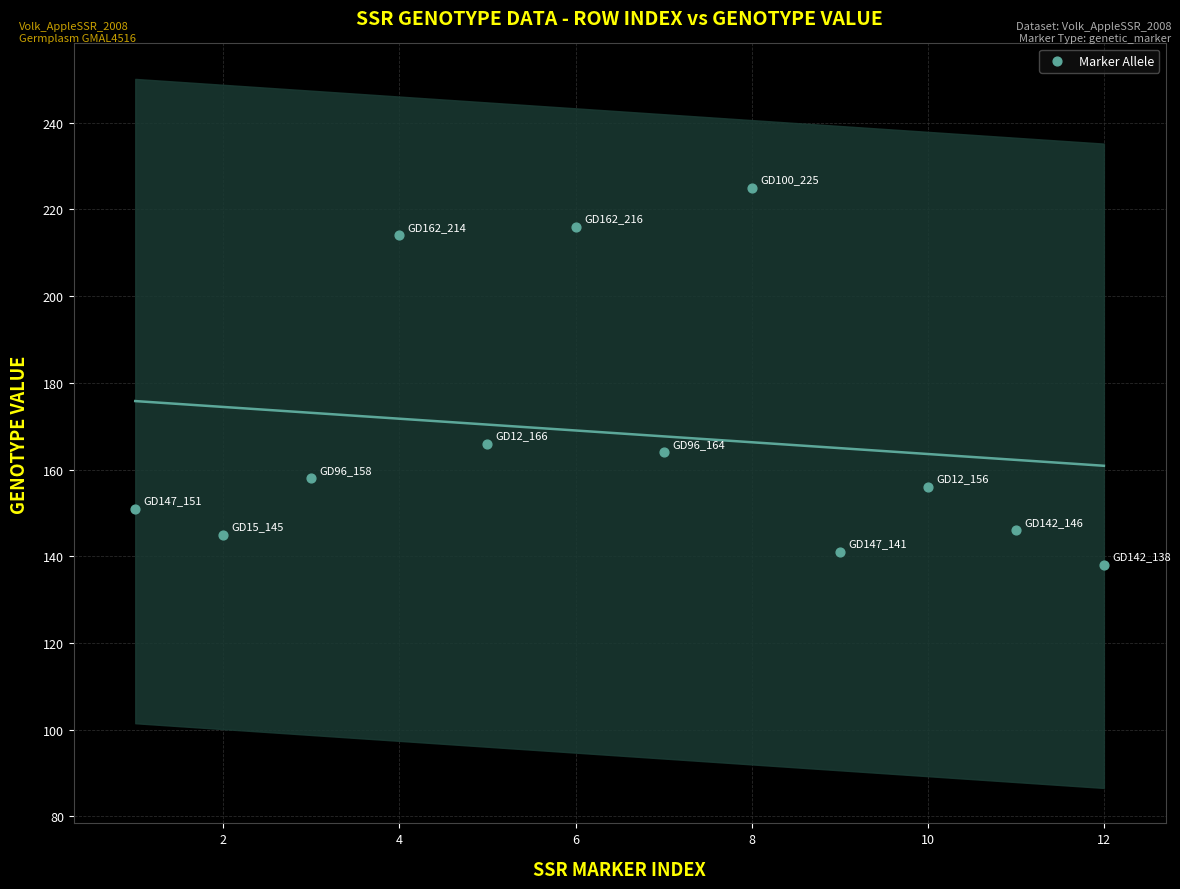

What Y value in the scatter plot is closest to 181?

166